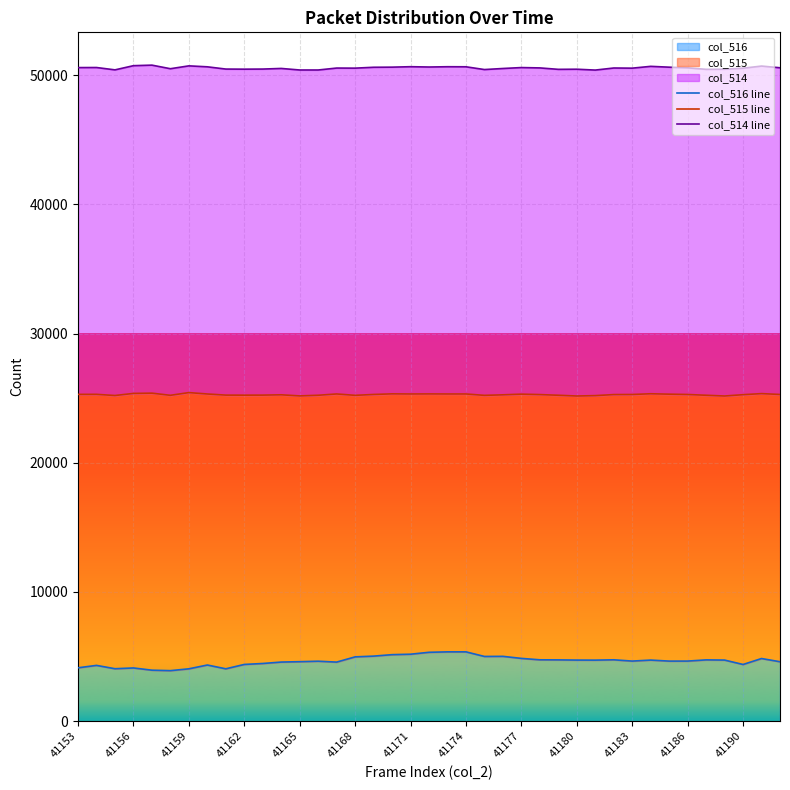

The col_516 series shows 6345 at 41162. True or false?

False